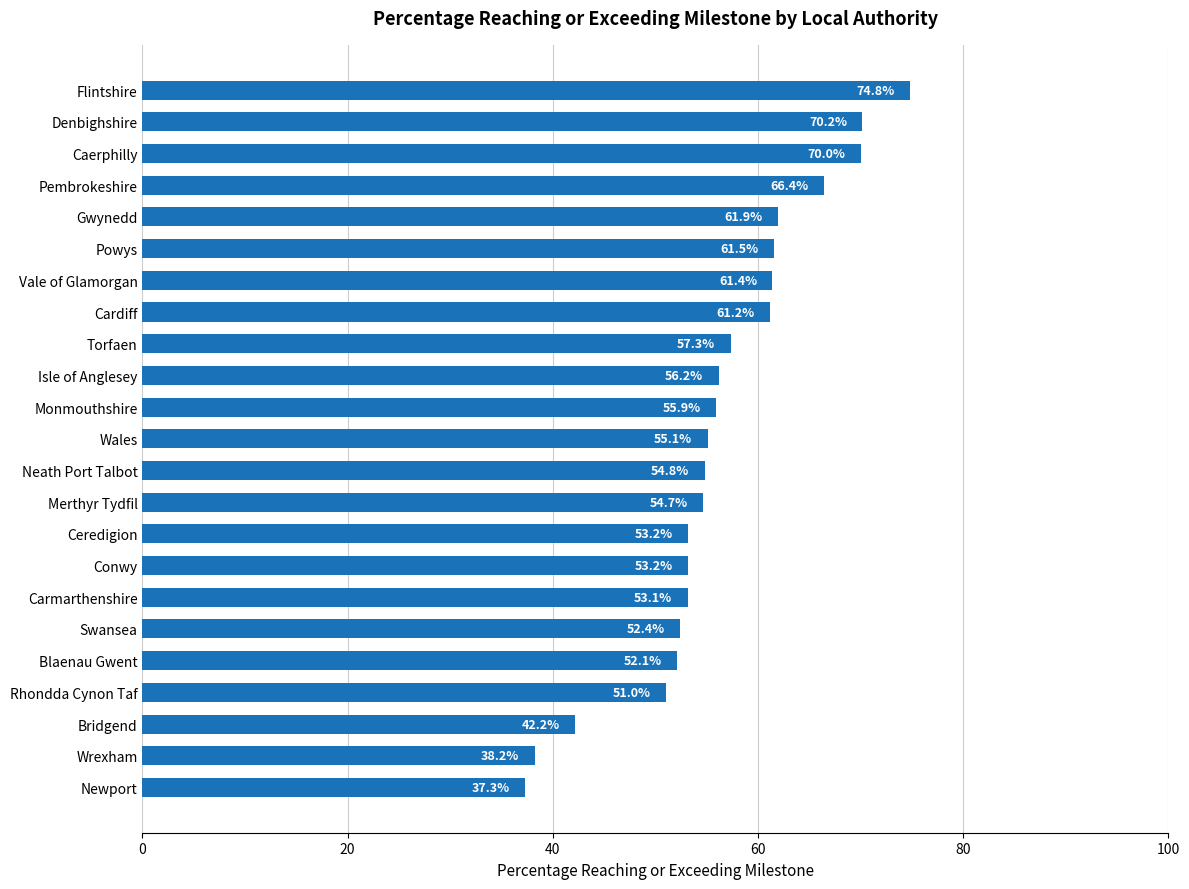

Reading top to bottom, transcribe all the data shown in this chart.

Flintshire=74.8	Denbighshire=70.2	Caerphilly=70.0	Pembrokeshire=66.4	Gwynedd=61.9	Powys=61.5	Vale of Glamorgan=61.4	Cardiff=61.2	Torfaen=57.3	Isle of Anglesey=56.2	Monmouthshire=55.9	Wales=55.1	Neath Port Talbot=54.8	Merthyr Tydfil=54.7	Ceredigion=53.2	Conwy=53.2	Carmarthenshire=53.1	Swansea=52.4	Blaenau Gwent=52.1	Rhondda Cynon Taf=51.0	Bridgend=42.2	Wrexham=38.2	Newport=37.3